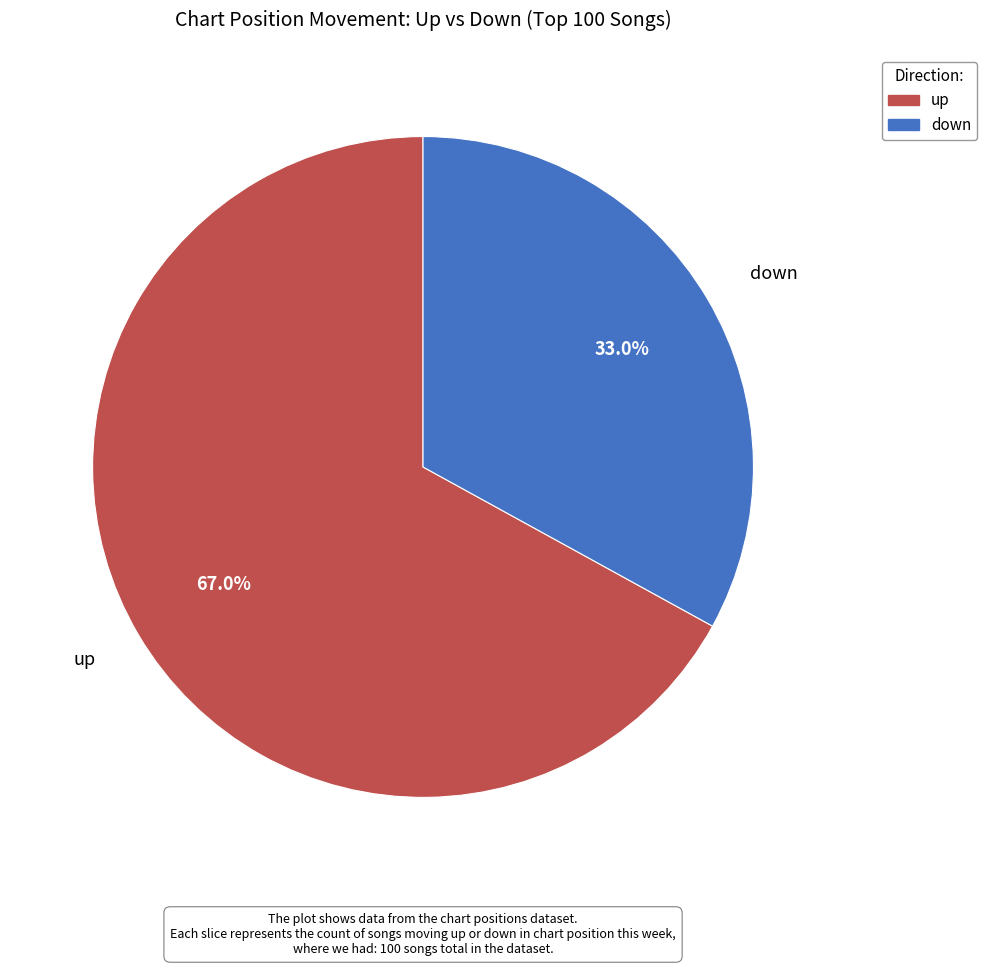

Is it true that down is 26% of the pie?

False